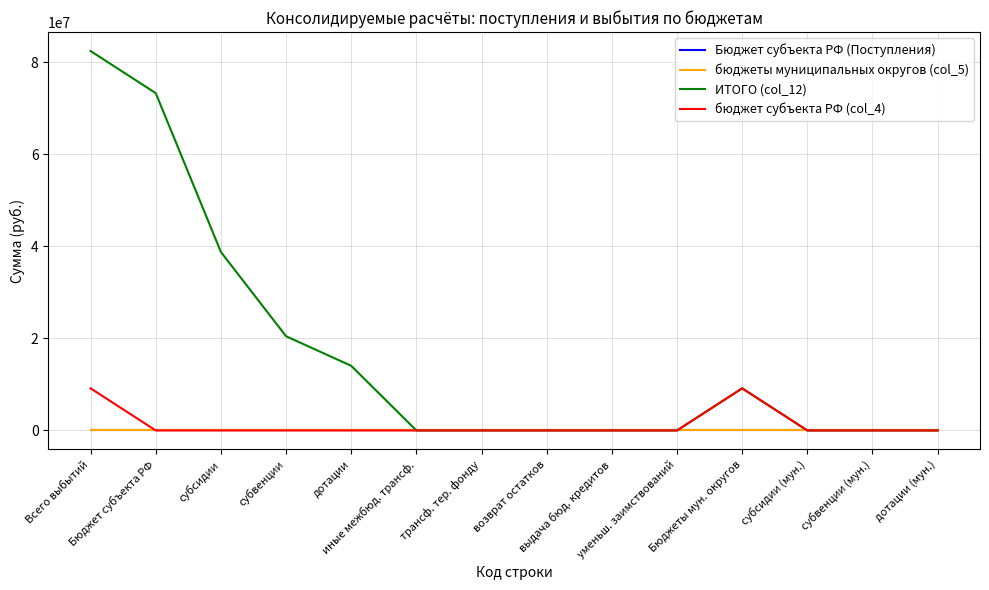

Does the chart display data point markers on the line(s)?

No